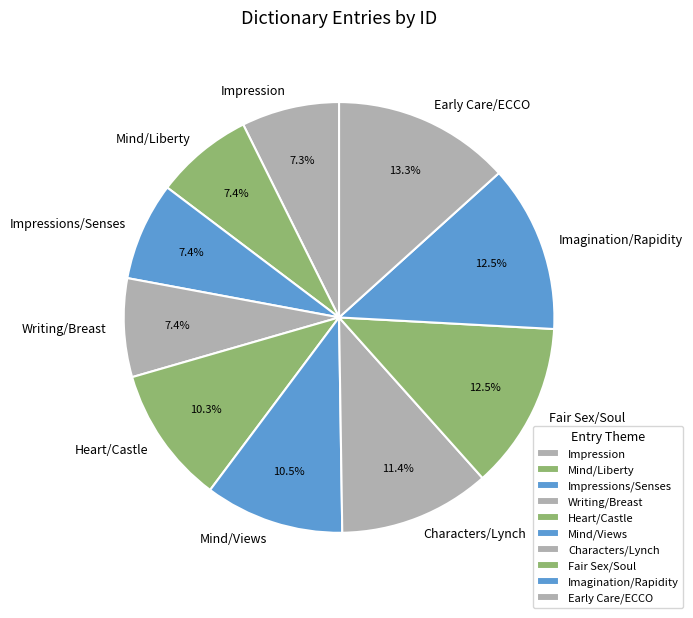

Approximately how many times larger is the value at Fair Sex/Soul compared to Heart/Castle?

1.2